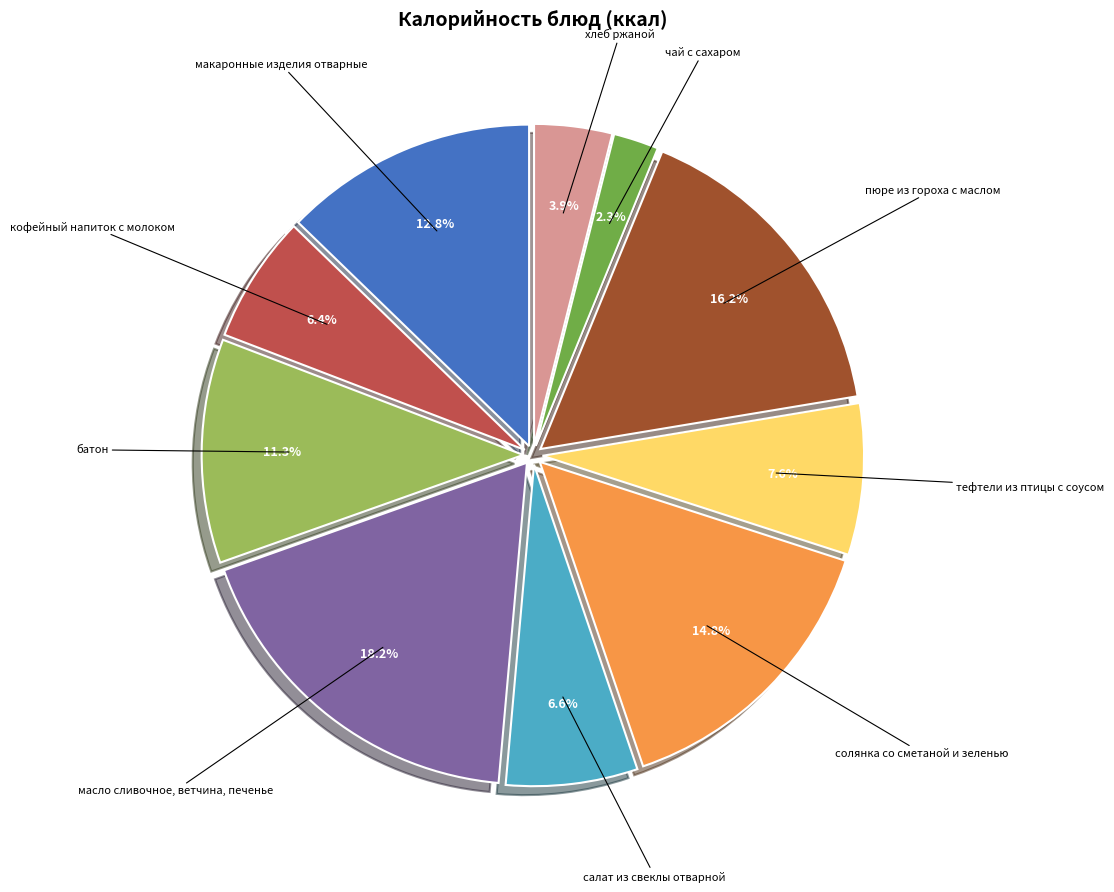

What is the ratio of the value at кофейный напиток с молоком to the value at макаронные изделия отварные?

0.5